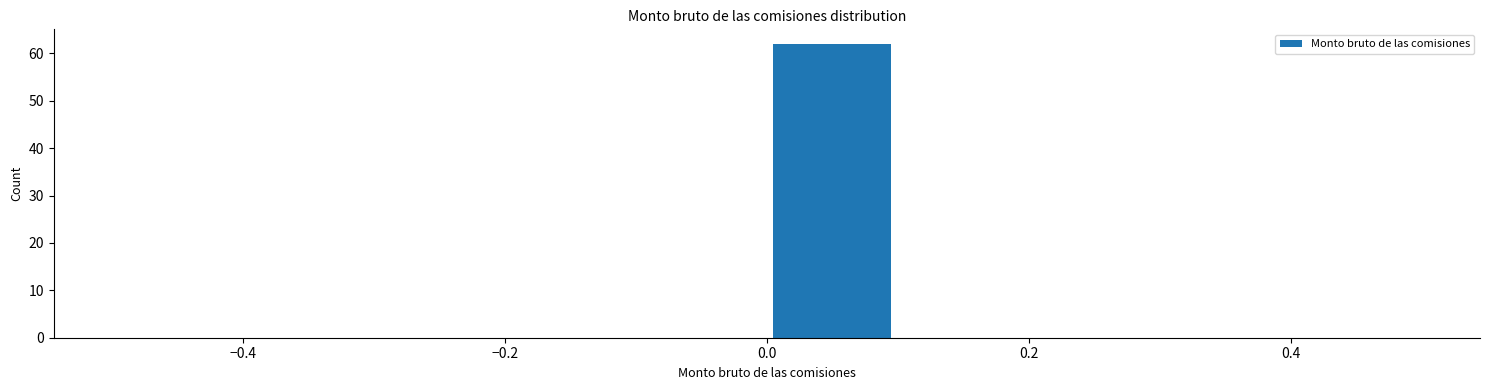

How tall is the bar that spans 0.0 to 0.1 on the x-axis? The values are not printed on the chart, so give them approximately, as read against the axis.

62